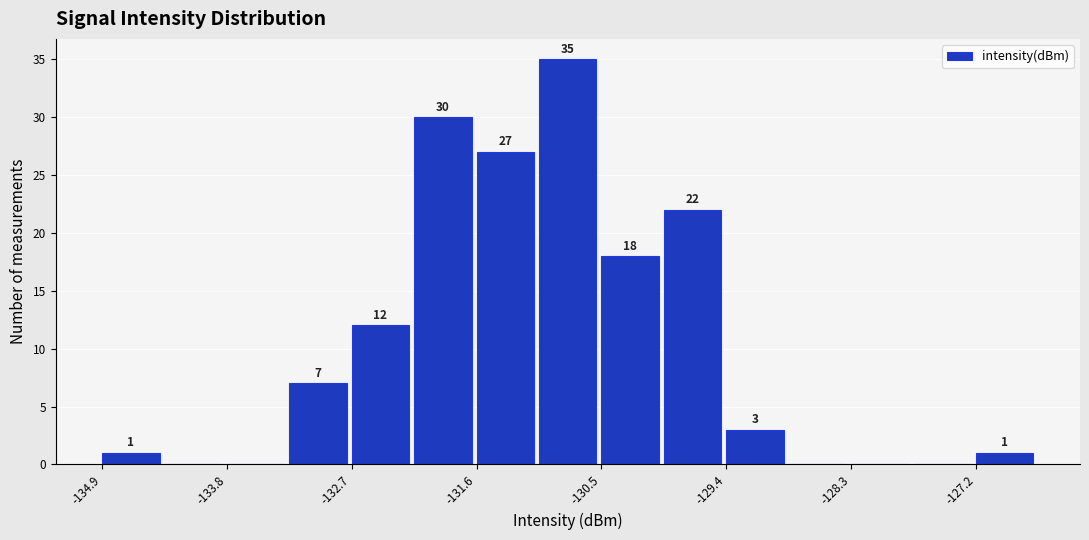

Around what value on the x-axis is the tallest bar? Give the approximate position of its centre, as read against the axis.

-130.8